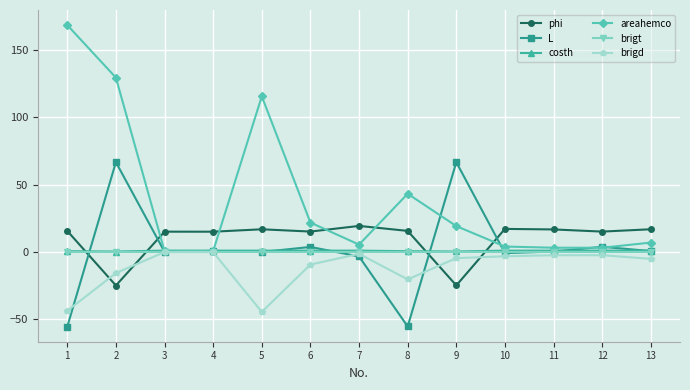

Where do areahemco and phi first cross each other?

2 and 3